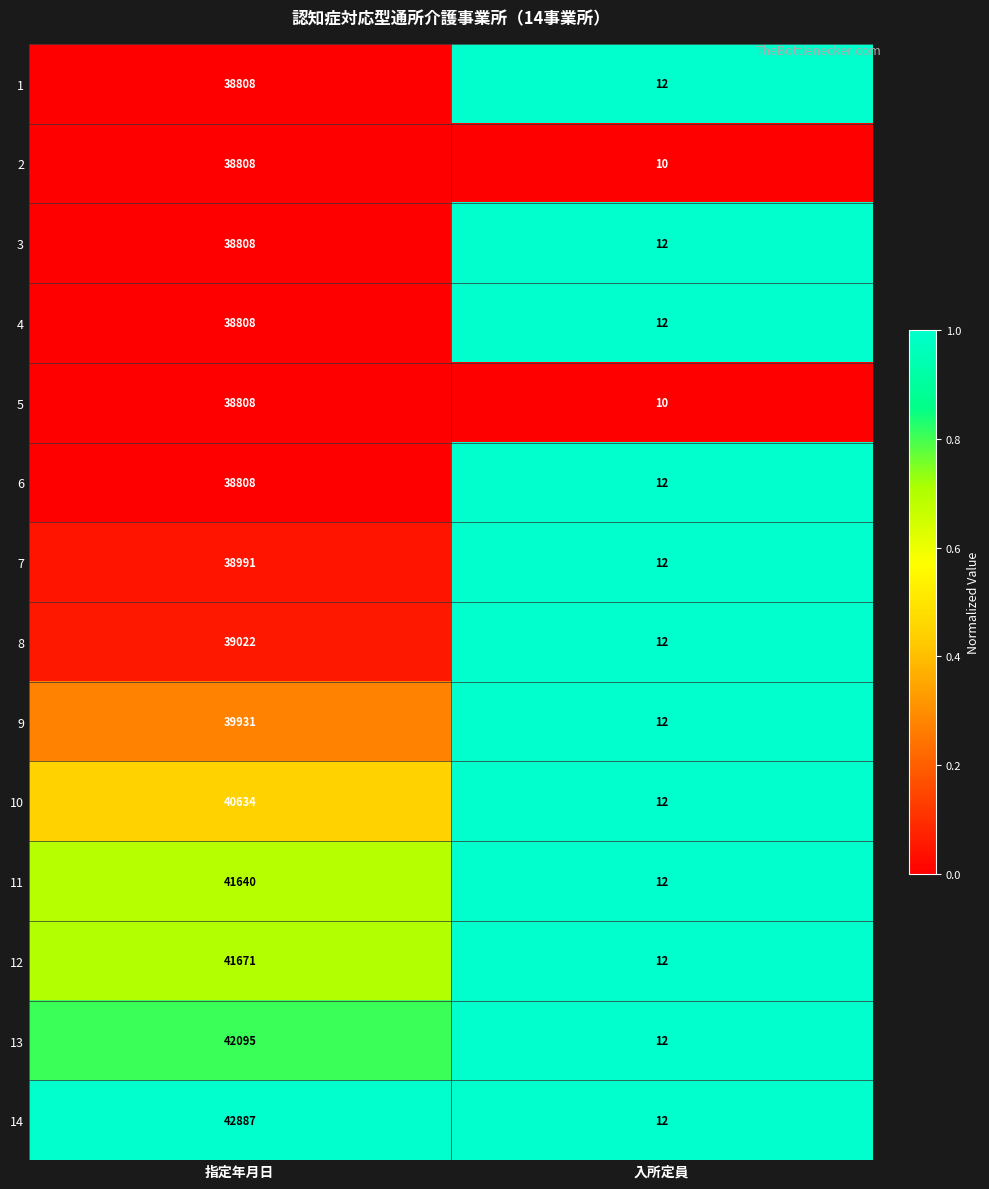

At which label does 4 reach its minimum?

入所定員